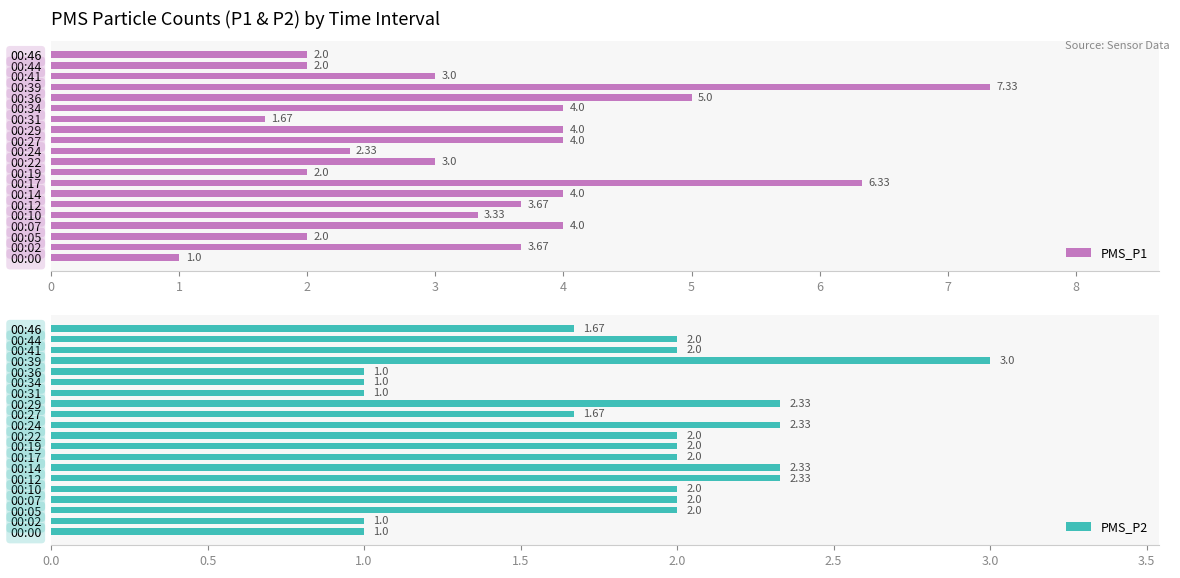

True or false: PMS_P2 has a value of 1.5 at 00:39.

False